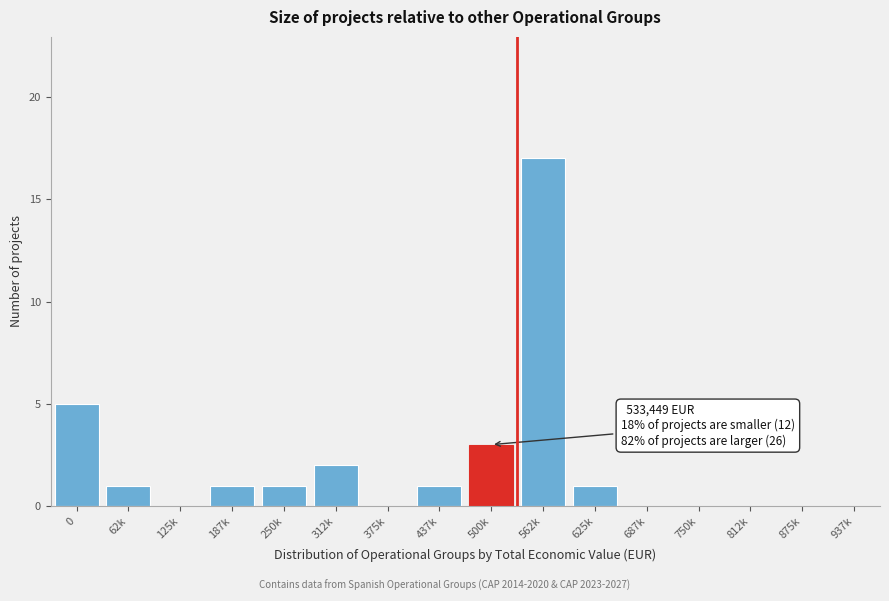

Reading left to right, what are all the values shown in this chart?

0=5	62k=1	125k=0	187k=1	250k=1	312k=2	375k=0	437k=1	500k=3	562k=17	625k=1	687k=0	750k=0	812k=0	875k=0	937k=0